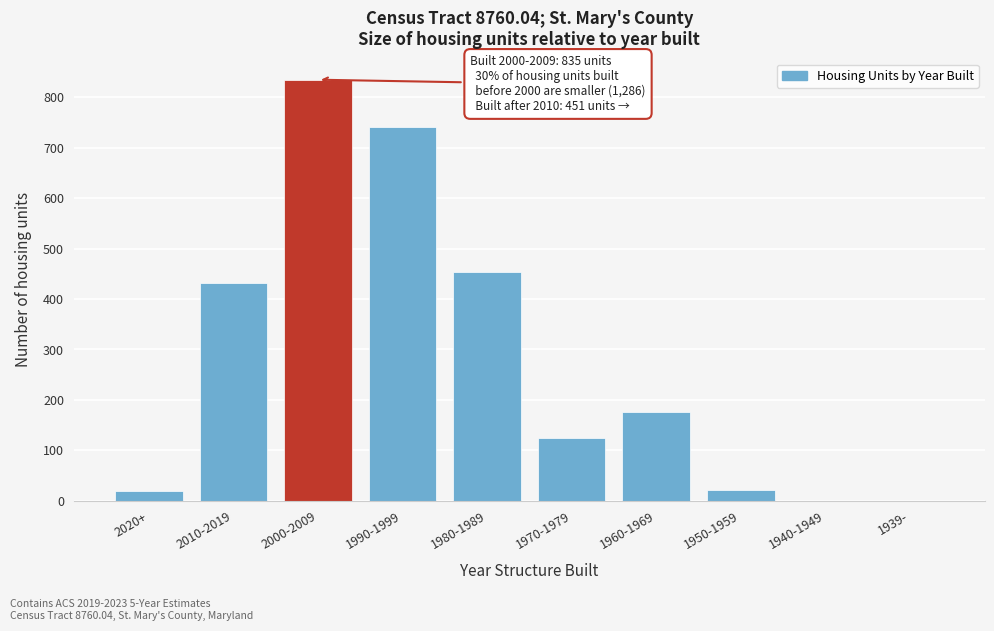

At which category does the chart reach its peak across all series?

2000-2009